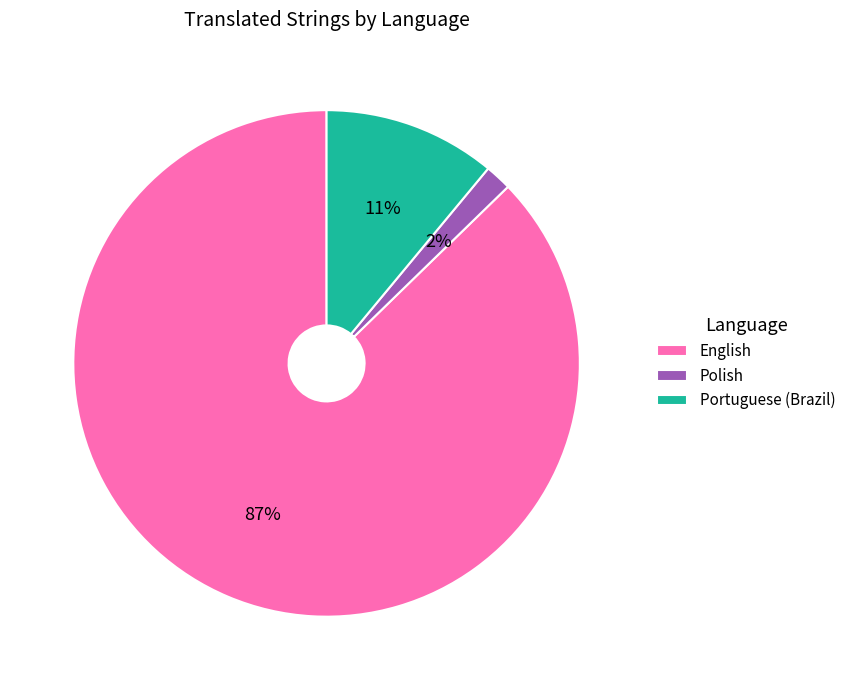

To the nearest percent, what is the combined percentage of Portuguese (Brazil) and Polish?

13%